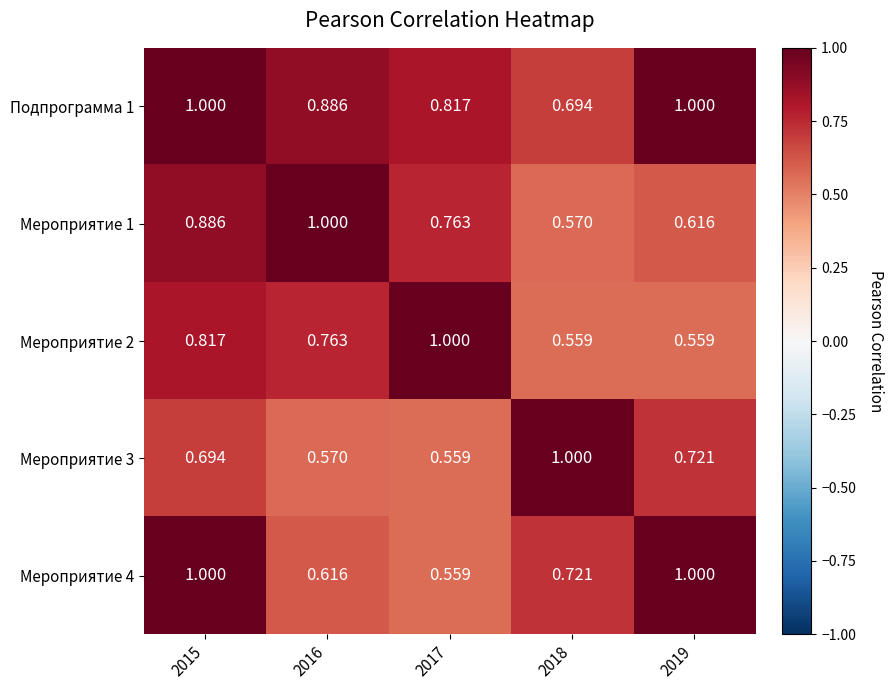

Is the value of Подпрограмма 1 at 2019 greater than the value of Мероприятие 3 at 2017?

Yes